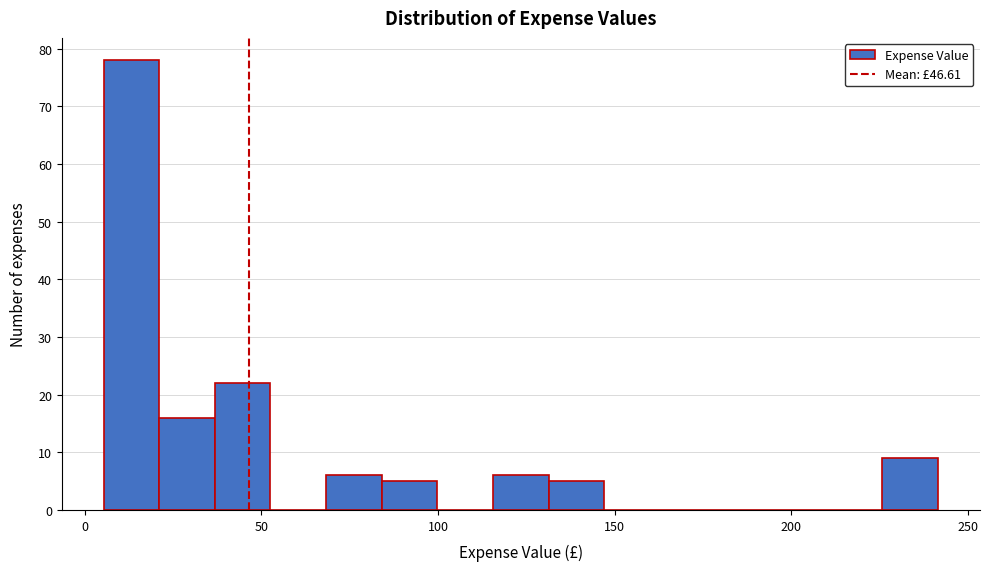

Around what value on the x-axis is the tallest bar? Give the approximate position of its centre, as read against the axis.

15